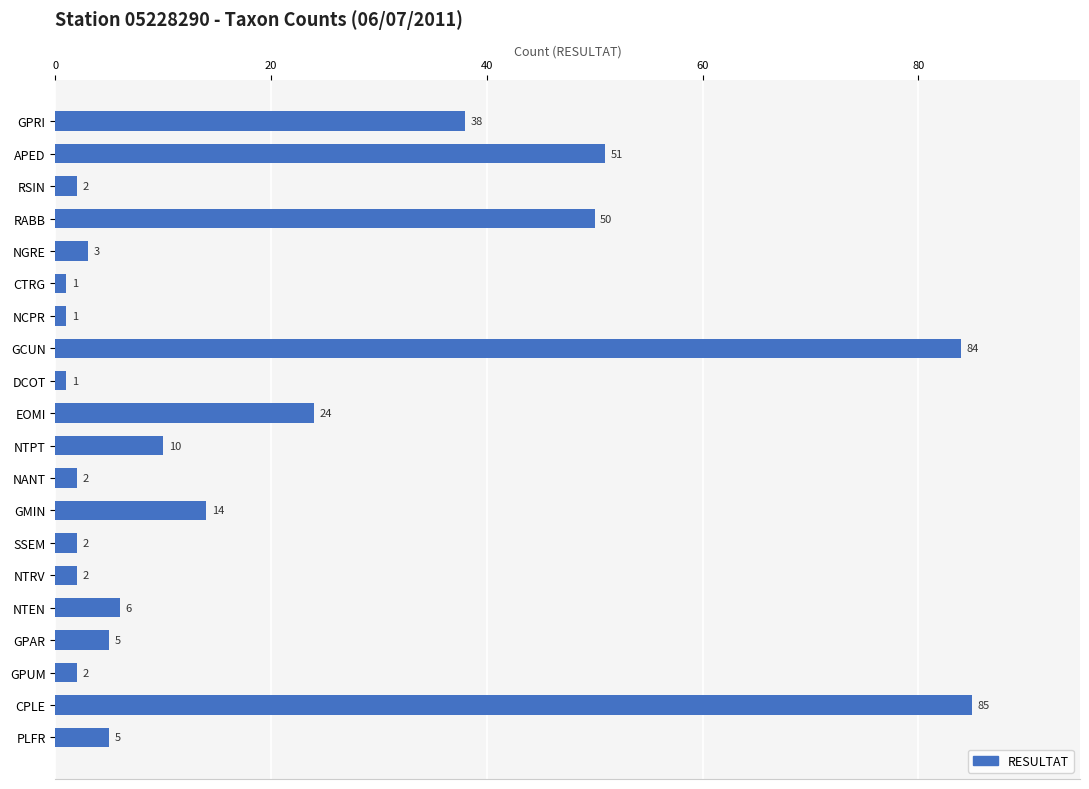

What value does the data have at NTPT?

10